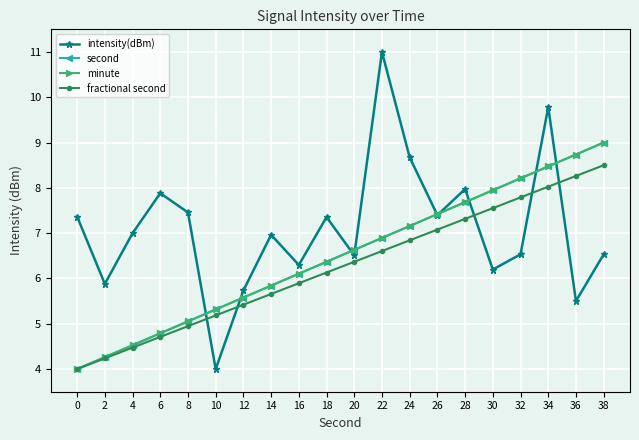

Reading right to left, what are all the values shown in this chart?

intensity(dBm): 38=6.5	36=5.5	34=9.8	32=6.5	30=6.2	28=8.0	26=7.4	24=8.7	22=11.0	20=6.5	18=7.4	16=6.3	14=7.0	12=5.7	10=4.0	8=7.5	6=7.9	4=7.0	2=5.9	0=7.4
second: 38=9.0	36=8.7	34=8.5	32=8.2	30=7.9	28=7.7	26=7.4	24=7.2	22=6.9	20=6.6	18=6.4	16=6.1	14=5.8	12=5.6	10=5.3	8=5.1	6=4.8	4=4.5	2=4.3	0=4.0
minute: 38=9.0	36=8.7	34=8.5	32=8.2	30=7.9	28=7.7	26=7.4	24=7.2	22=6.9	20=6.6	18=6.4	16=6.1	14=5.8	12=5.6	10=5.3	8=5.1	6=4.8	4=4.5	2=4.3	0=4.0
fractional second: 38=8.5	36=8.3	34=8.0	32=7.8	30=7.6	28=7.3	26=7.1	24=6.8	22=6.6	20=6.4	18=6.1	16=5.9	14=5.7	12=5.4	10=5.2	8=4.9	6=4.7	4=4.5	2=4.2	0=4.0